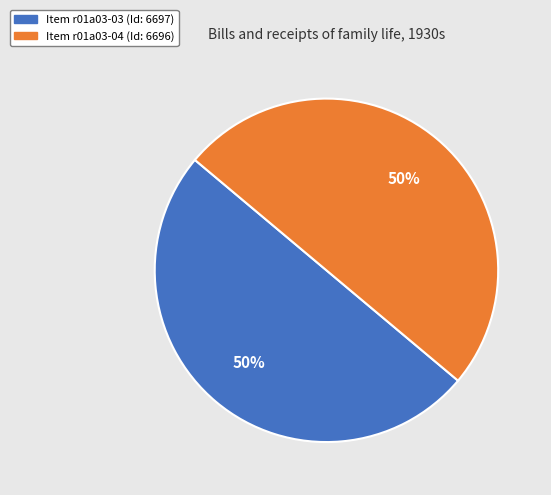

To the nearest percent, what is the average slice percentage?

50%